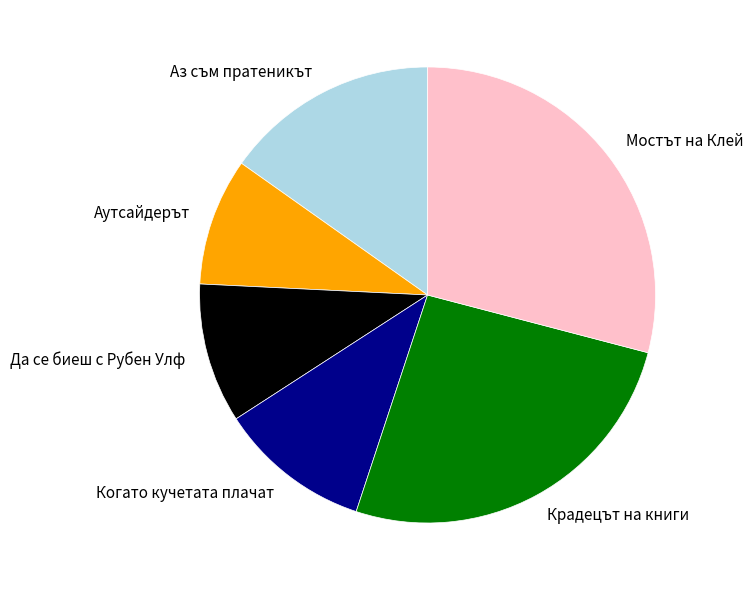

What is the ratio of the value at Мостът на Клей to the value at Аутсайдерът?

3.2